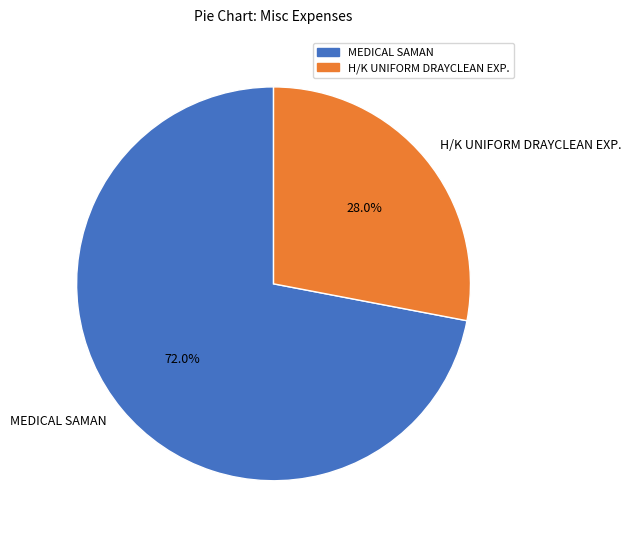

The H/K UNIFORM DRAYCLEAN EXP. slice represents 14% of the pie. True or false?

False